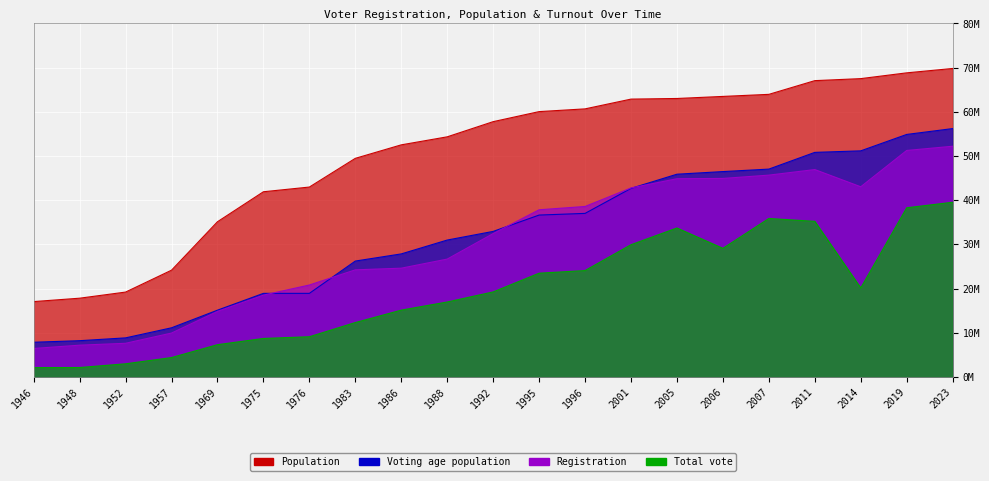

What is the value of the Voting age population point at the 4th from the left?

11108080